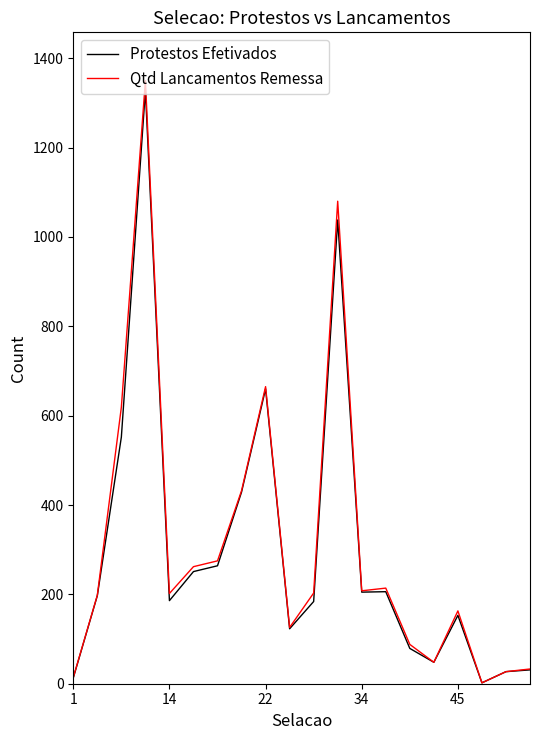

What is the sum of all Qtd Lancamentos Remessa values?

6209